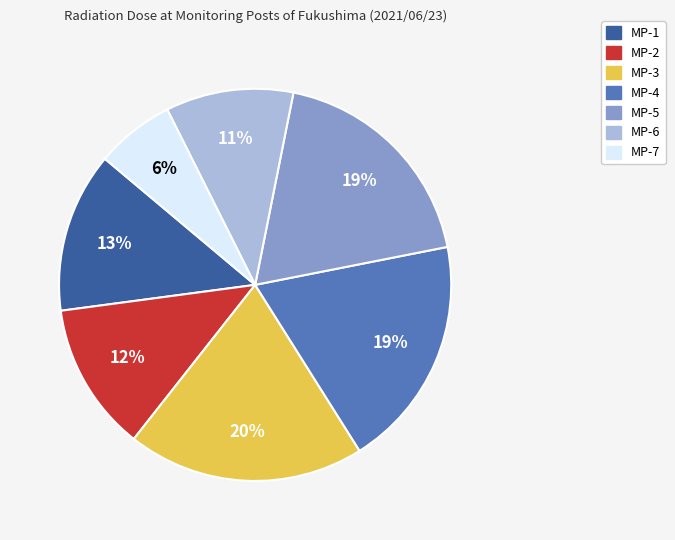

How many segments does this pie chart have?

7